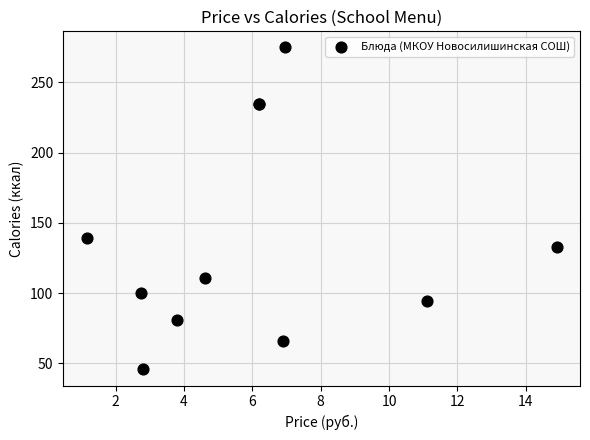

What Y value in the scatter plot is closest to 160?

139.4